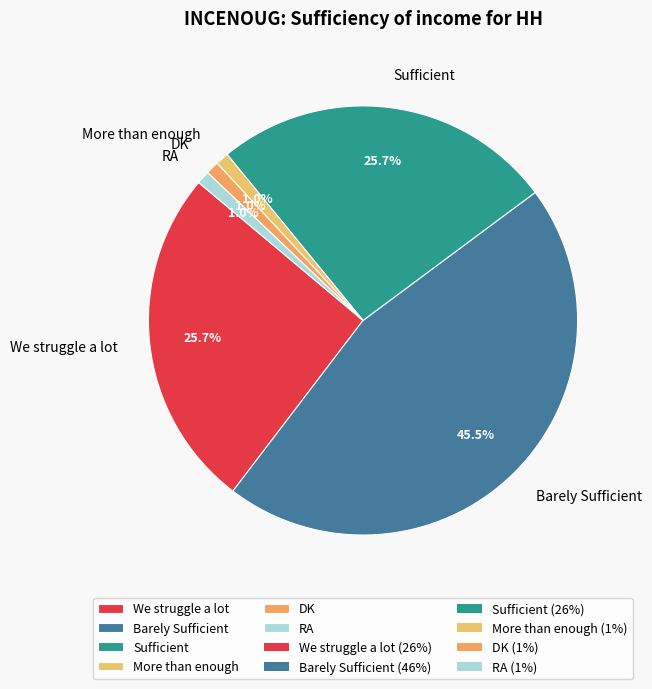

The Sufficient slice represents 26% of the pie. True or false?

True